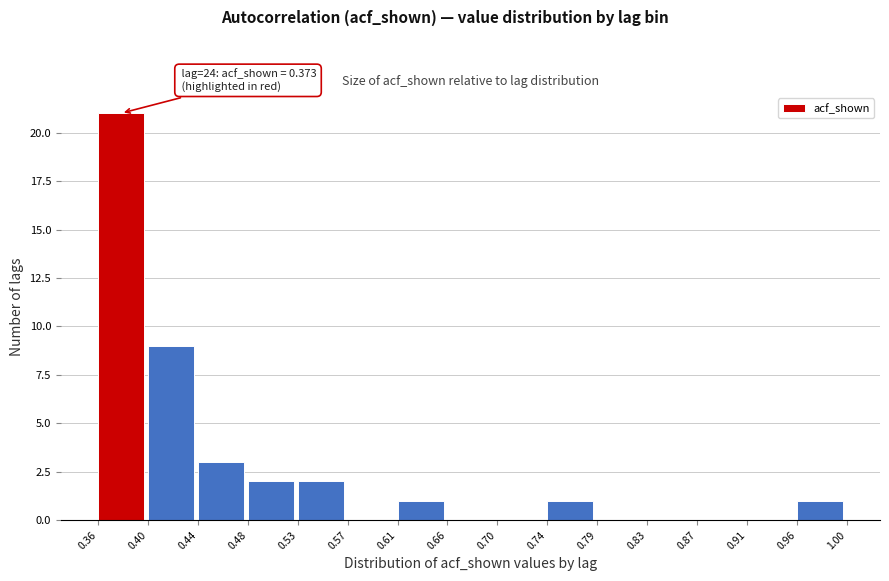

Over which range of the x-axis is the bar tallest?

0.36 to 0.40